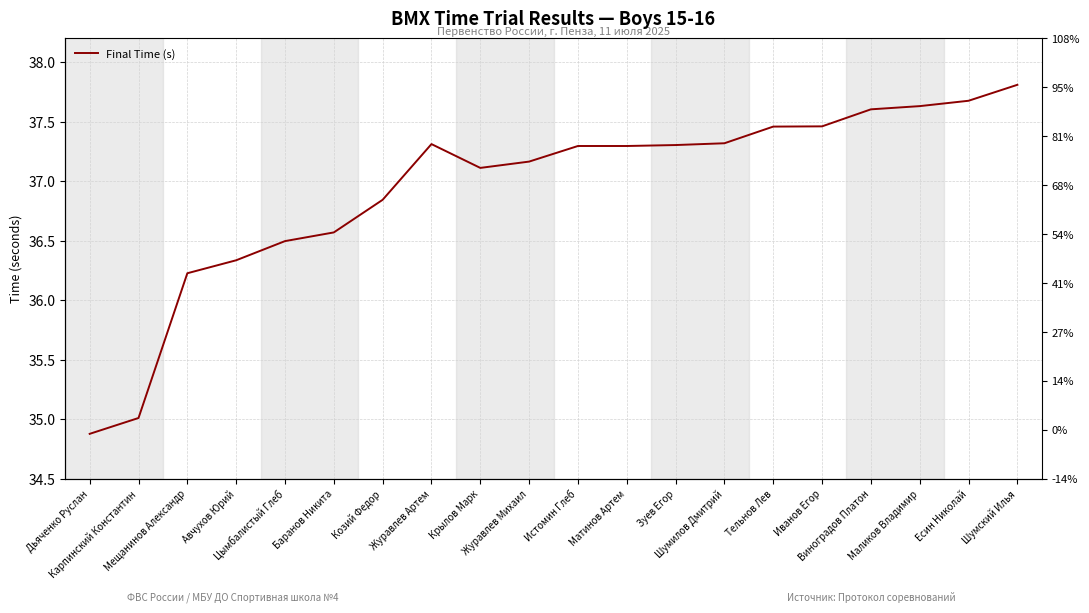

Which category has the highest value across all series?

Шумский Илья